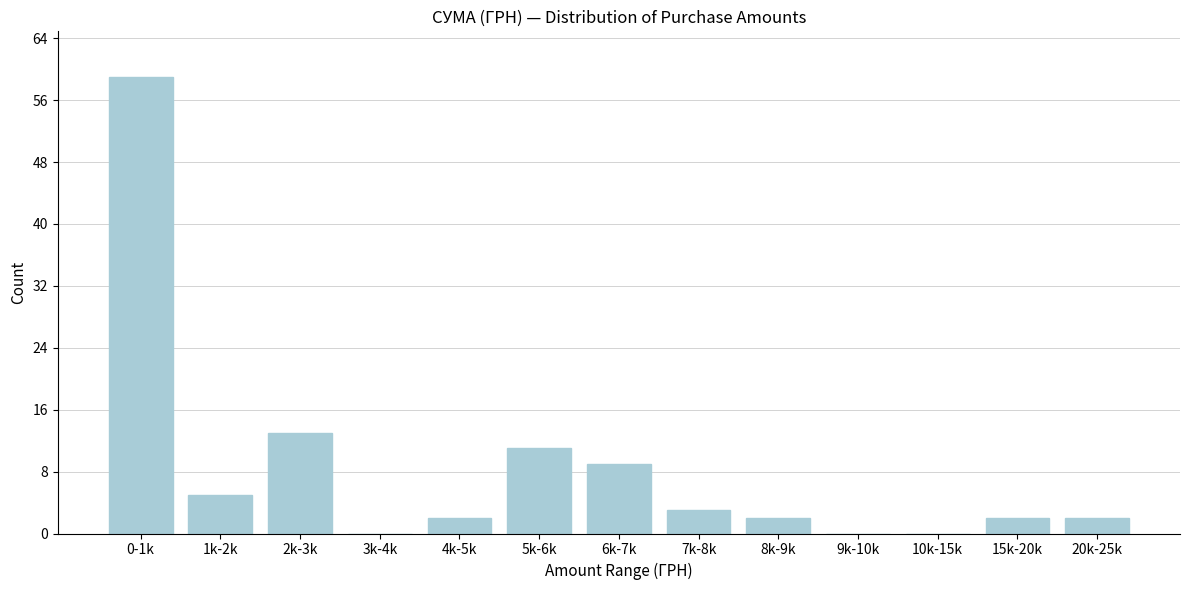

Reading left to right, transcribe all the data shown in this chart.

0-1k=59	1k-2k=5	2k-3k=13	3k-4k=0	4k-5k=2	5k-6k=11	6k-7k=9	7k-8k=3	8k-9k=2	9k-10k=0	10k-15k=0	15k-20k=2	20k-25k=2